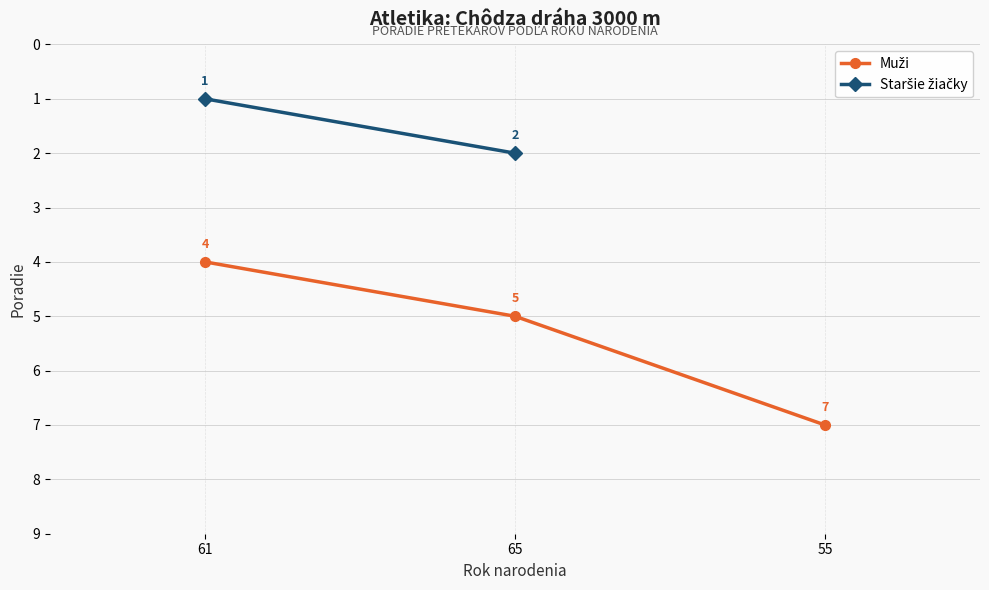

Which label corresponds to the largest value in the chart?

55